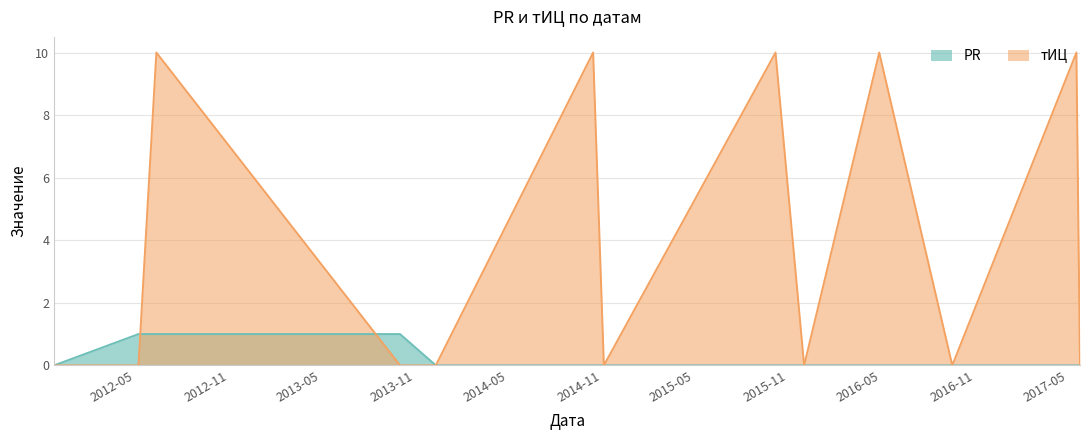

What value does the тИЦ series have at 2017-05-18?

10